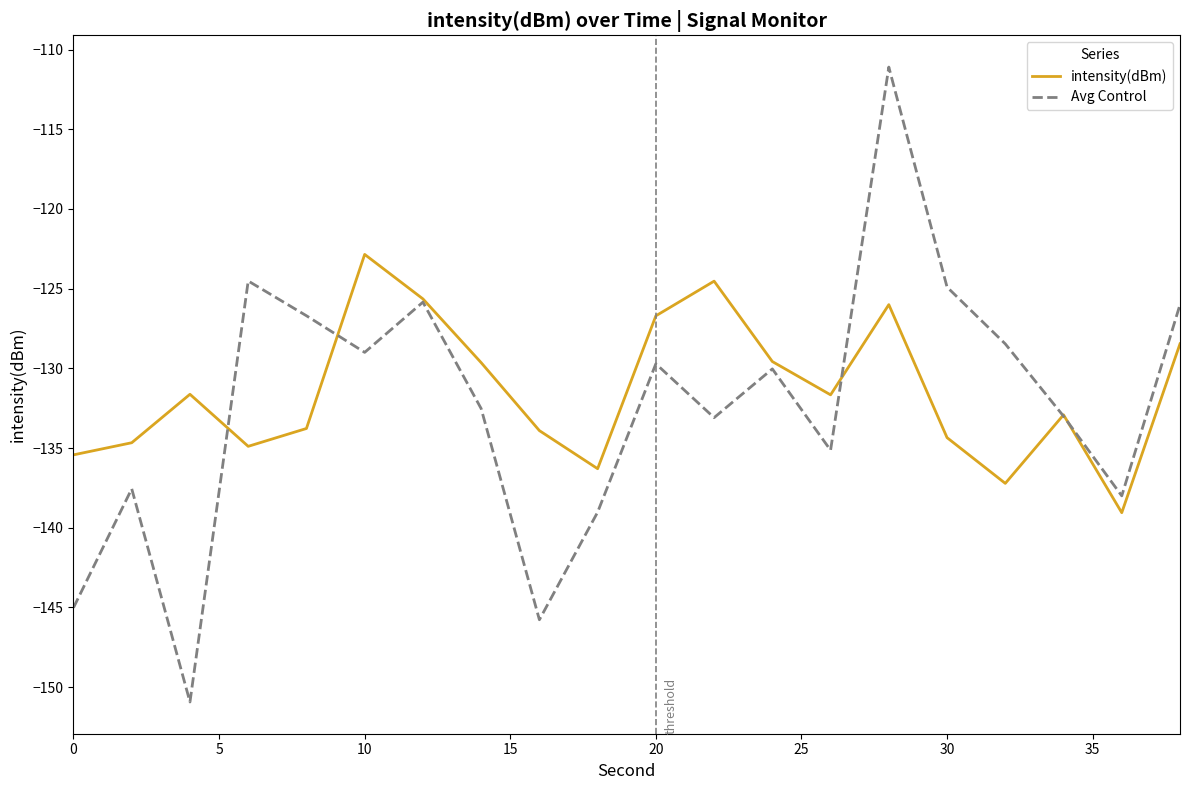

Rank the series by their maximum value, from lowest to highest.

intensity(dBm), Avg Control